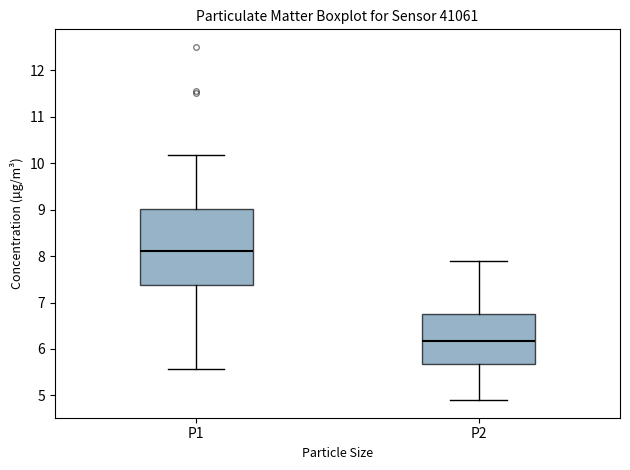

Reading left to right, read every box against the y-axis: the position of its median line, the range the box covers, and the ends of its whiskers. The values are not printed on the chart, so give them approximately, as read against the axis.

P1: median 8.1, box 7.4 to 9.0, whiskers 5.6 to 10.2
P2: median 6.2, box 5.7 to 6.7, whiskers 4.9 to 7.9